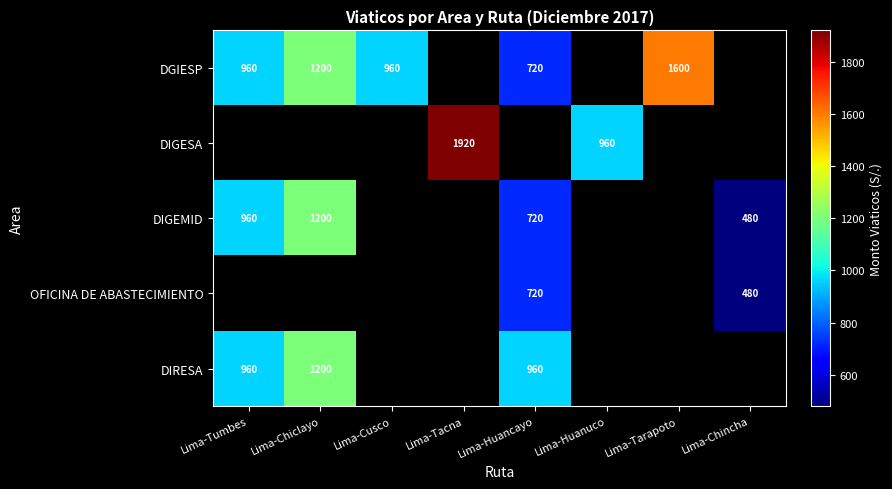

Is it true that DGIESP equals 1200 at Lima-Chiclayo?

True